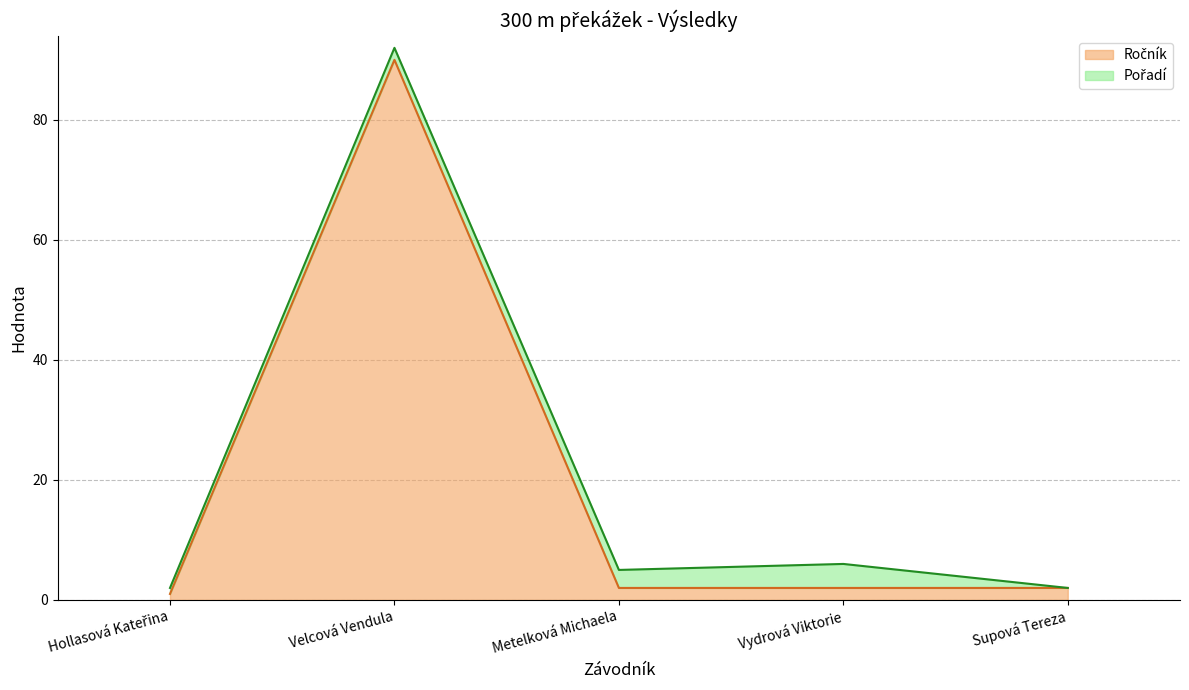

What position from the left is Vydrová Viktorie?

4